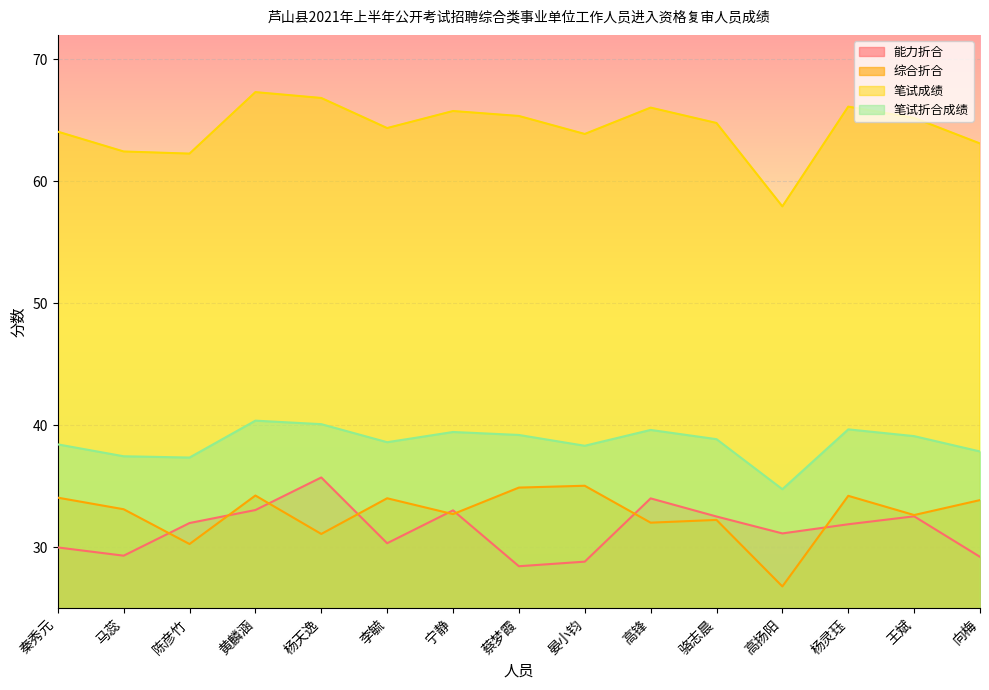

What are all the series names shown in the legend?

能力折合, 综合折合, 笔试成绩, 笔试折合成绩